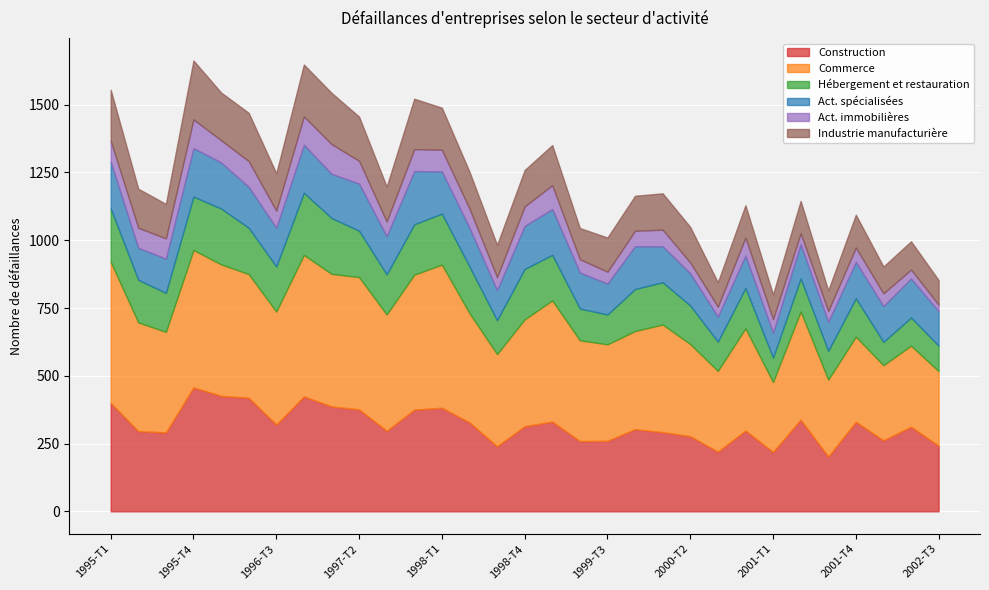

In Commerce, how many points are higher than both neighbors (excluding endpoints)?

9